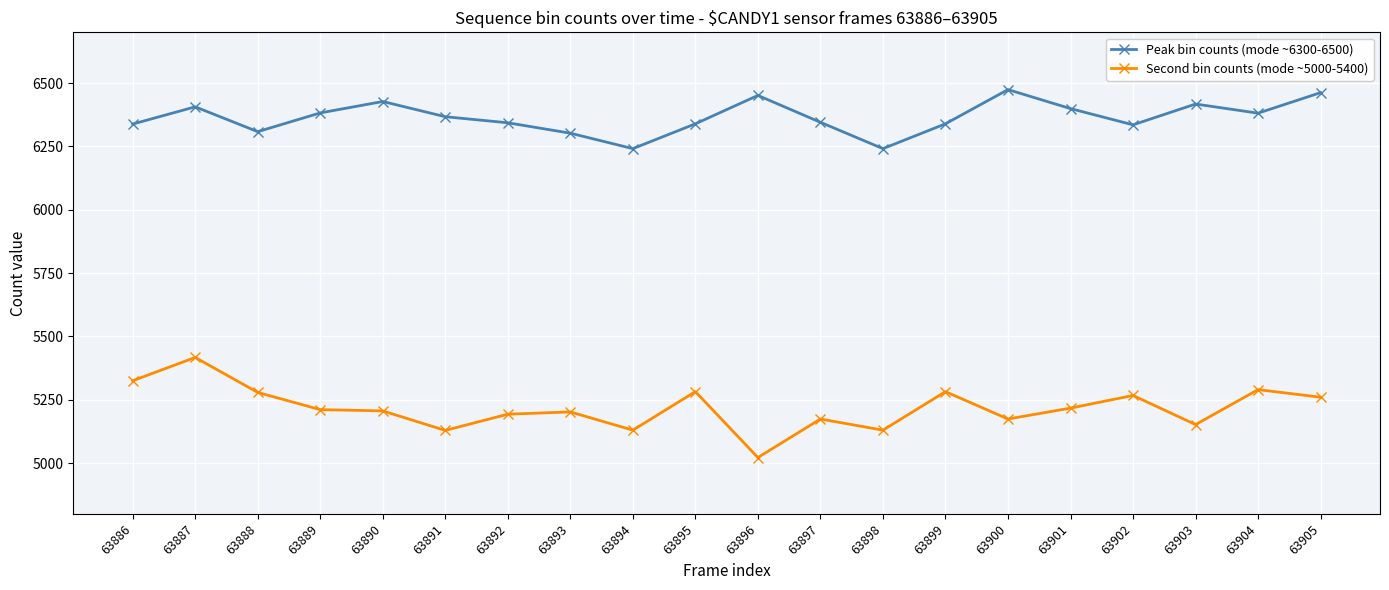

True or false: Peak bin counts (mode ~6300-6500) and Second bin counts (mode ~5000-5400) cross at least once.

False